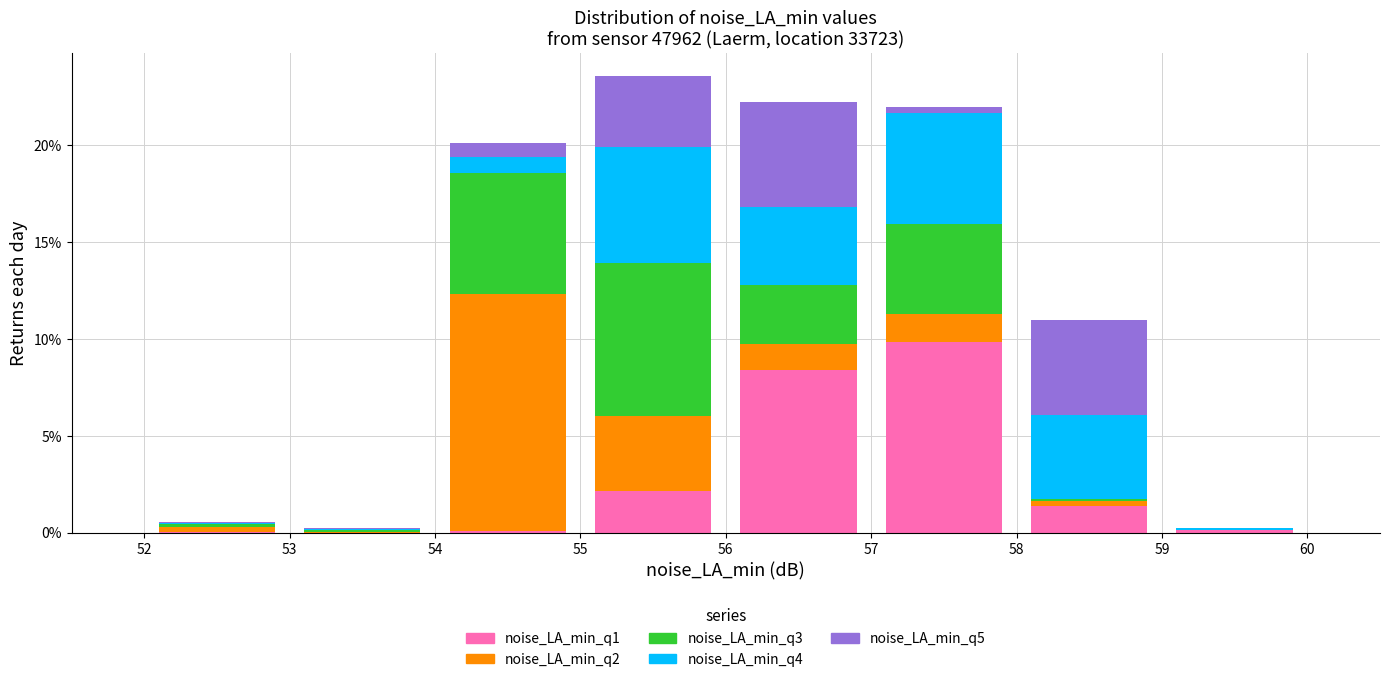

Reading left to right, transcribe this chart: for each stacked bar, give the range it covers on the x-axis and its total height. The values are not printed on the chart, so give them approximately, as read against the axis.

52 to 53: 0.5
53 to 54: under 0.5
54 to 55: 20.0
55 to 56: 23.5
56 to 57: 22.5
57 to 58: 22.0
58 to 59: 11.0
59 to 60: under 0.5